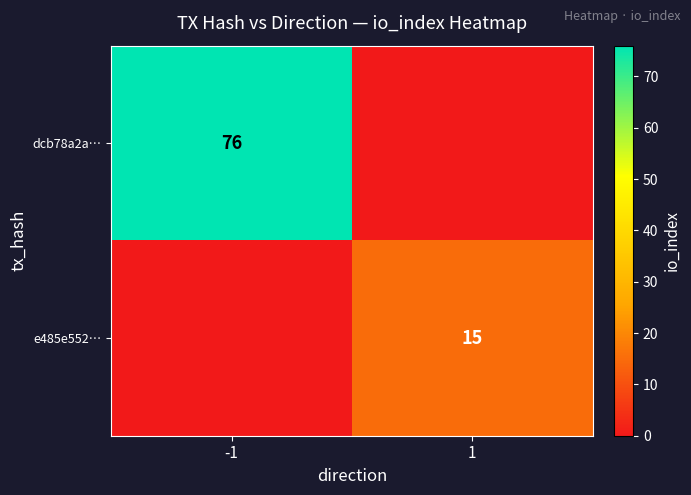

True or false: dcb78a2a… has a value of 39 at -1.

False